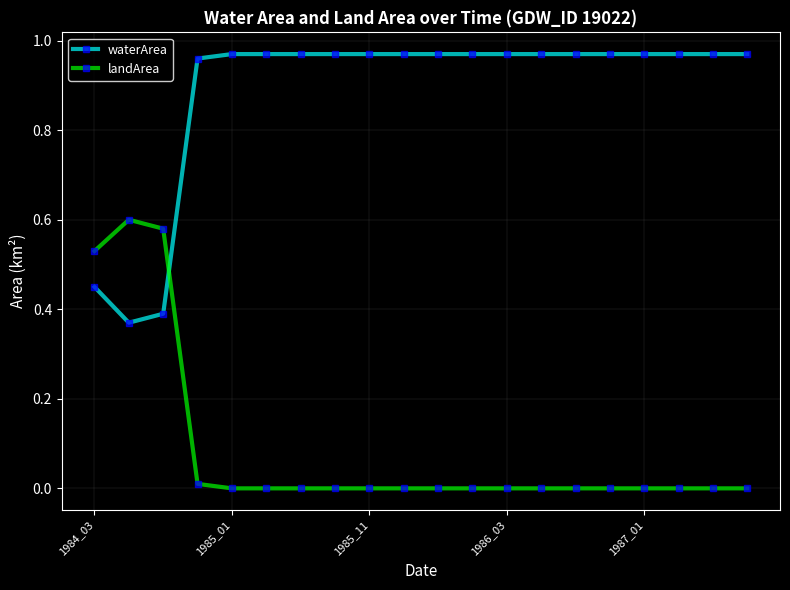

What is the average value of the waterArea series?

0.9